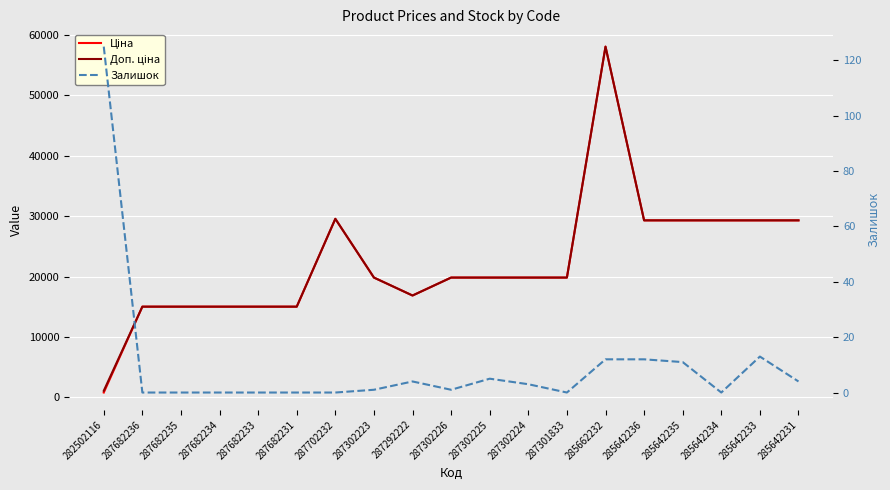

True or false: Залишок and Доп. ціна intersect in this chart.

False